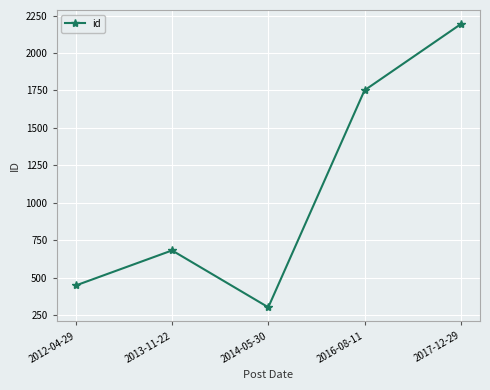

At which category does the data reach its first local peak?

2013-11-22